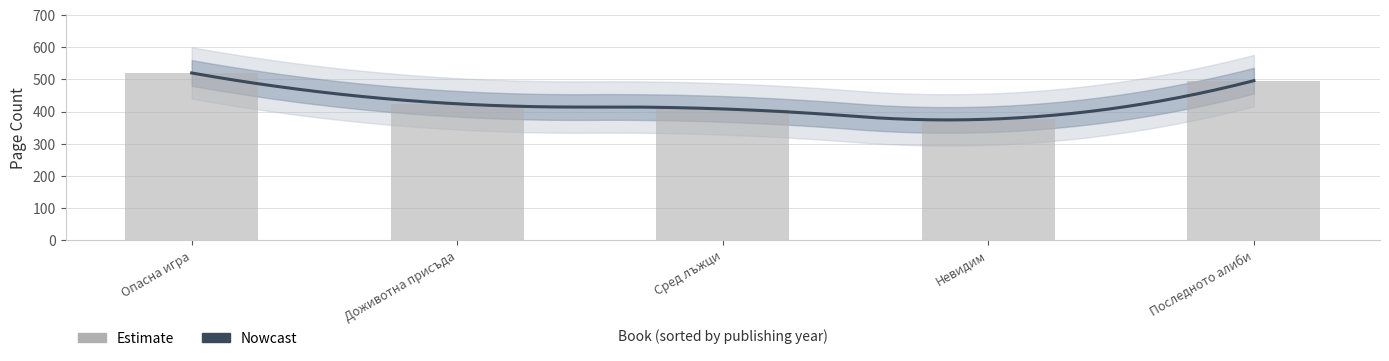

Rank the categories by value from lowest to highest.

Невидим, Сред лъжци, Доживотна присъда, Последното алиби, Опасна игра